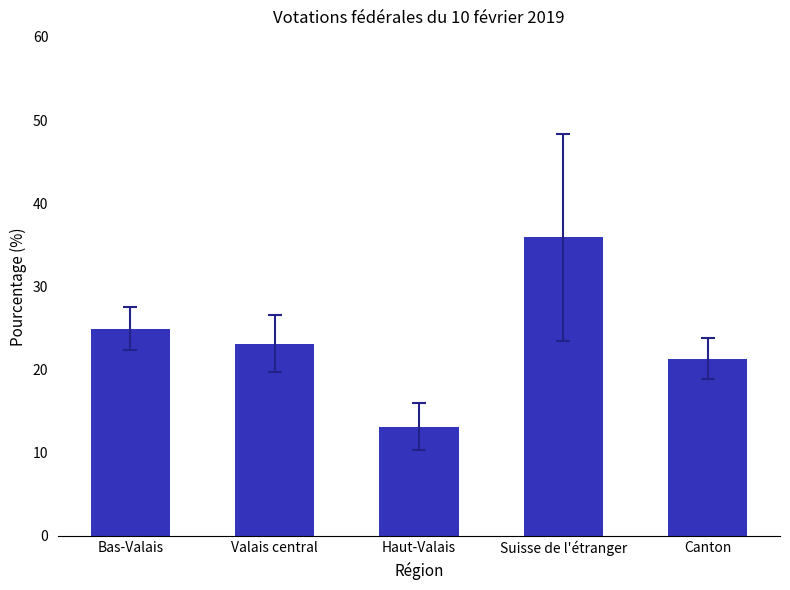

What value does the data have at Suisse de l'étranger?

35.9